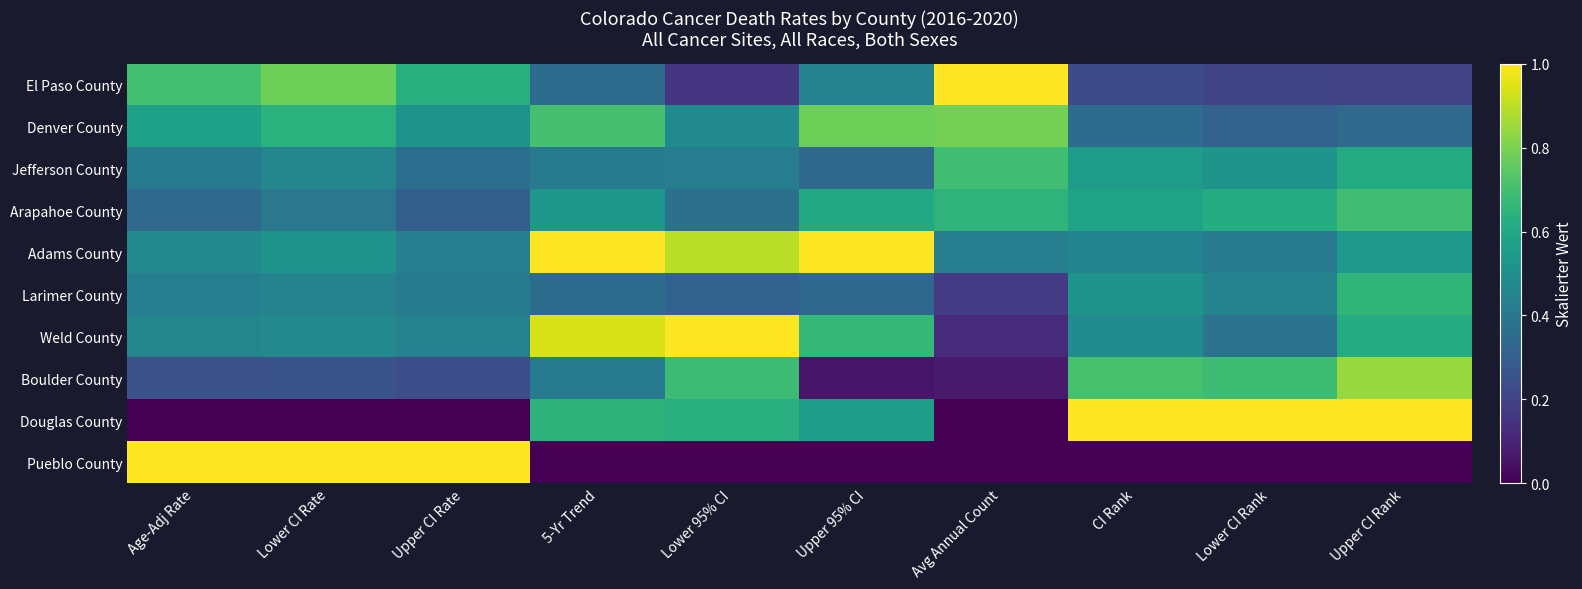

Reading left to right, extract all data points from this chart.

El Paso County: Age-Adj Rate=0.7	Lower CI Rate=0.8	Upper CI Rate=0.6	5-Yr Trend=0.4	Lower 95% CI=0.2	Upper 95% CI=0.4	Avg Annual Count=1.0	CI Rank=0.2	Lower CI Rank=0.2	Upper CI Rank=0.2
Denver County: Age-Adj Rate=0.6	Lower CI Rate=0.6	Upper CI Rate=0.5	5-Yr Trend=0.7	Lower 95% CI=0.5	Upper 95% CI=0.8	Avg Annual Count=0.8	CI Rank=0.4	Lower CI Rank=0.3	Upper CI Rank=0.3
Jefferson County: Age-Adj Rate=0.4	Lower CI Rate=0.5	Upper CI Rate=0.4	5-Yr Trend=0.4	Lower 95% CI=0.4	Upper 95% CI=0.3	Avg Annual Count=0.7	CI Rank=0.5	Lower CI Rank=0.5	Upper CI Rank=0.6
Arapahoe County: Age-Adj Rate=0.3	Lower CI Rate=0.4	Upper CI Rate=0.3	5-Yr Trend=0.5	Lower 95% CI=0.4	Upper 95% CI=0.6	Avg Annual Count=0.6	CI Rank=0.6	Lower CI Rank=0.6	Upper CI Rank=0.7
Adams County: Age-Adj Rate=0.5	Lower CI Rate=0.5	Upper CI Rate=0.4	5-Yr Trend=1.0	Lower 95% CI=0.9	Upper 95% CI=1.0	Avg Annual Count=0.4	CI Rank=0.5	Lower CI Rank=0.4	Upper CI Rank=0.5
Larimer County: Age-Adj Rate=0.4	Lower CI Rate=0.4	Upper CI Rate=0.4	5-Yr Trend=0.4	Lower 95% CI=0.3	Upper 95% CI=0.3	Avg Annual Count=0.2	CI Rank=0.5	Lower CI Rank=0.4	Upper CI Rank=0.7
Weld County: Age-Adj Rate=0.5	Lower CI Rate=0.5	Upper CI Rate=0.4	5-Yr Trend=0.9	Lower 95% CI=1.0	Upper 95% CI=0.7	Avg Annual Count=0.1	CI Rank=0.5	Lower CI Rank=0.4	Upper CI Rank=0.6
Boulder County: Age-Adj Rate=0.2	Lower CI Rate=0.3	Upper CI Rate=0.2	5-Yr Trend=0.4	Lower 95% CI=0.7	Upper 95% CI=0.1	Avg Annual Count=0.1	CI Rank=0.7	Lower CI Rank=0.7	Upper CI Rank=0.8
Douglas County: Age-Adj Rate=0.0	Lower CI Rate=0.0	Upper CI Rate=0.0	5-Yr Trend=0.6	Lower 95% CI=0.6	Upper 95% CI=0.6	Avg Annual Count=0.0	CI Rank=1.0	Lower CI Rank=1.0	Upper CI Rank=1.0
Pueblo County: Age-Adj Rate=1.0	Lower CI Rate=1.0	Upper CI Rate=1.0	5-Yr Trend=0.0	Lower 95% CI=0.0	Upper 95% CI=0.0	Avg Annual Count=0.0	CI Rank=0.0	Lower CI Rank=0.0	Upper CI Rank=0.0